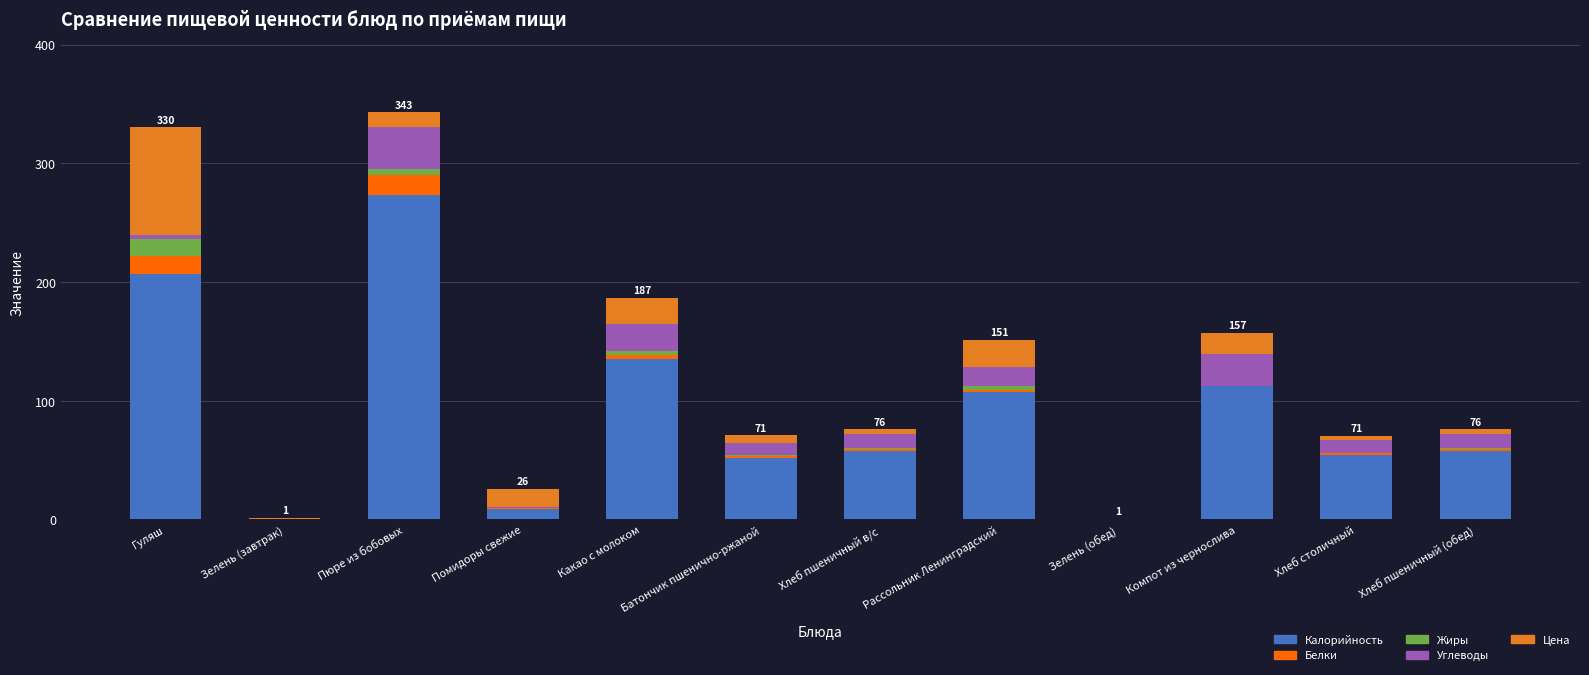

The value of Калорийность at Батончик пшенично-ржаной is 75.4. True or false?

False